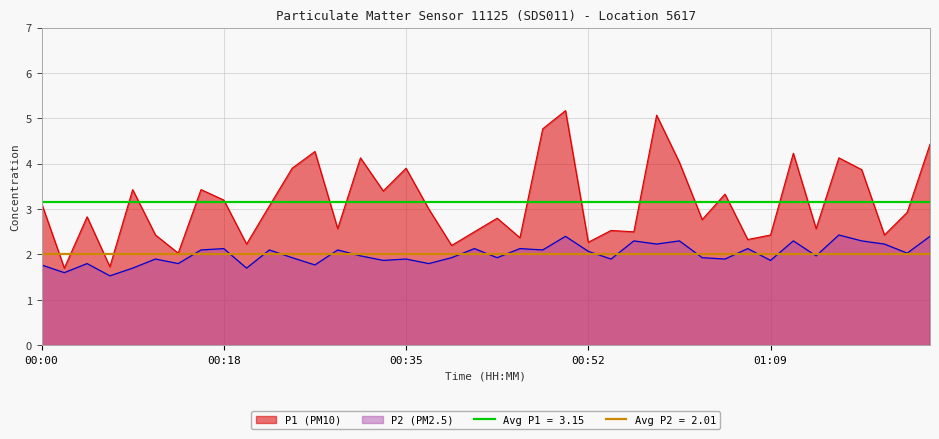

True or false: P2 and P1 intersect in this chart.

False